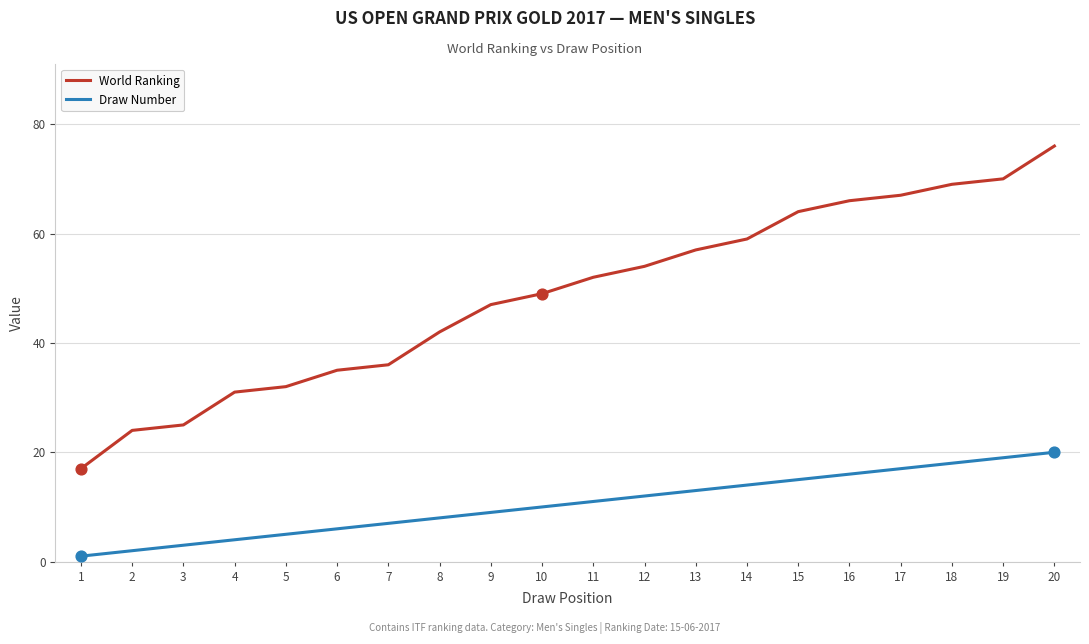

What are all the series names shown in the legend?

World Ranking, Draw Number